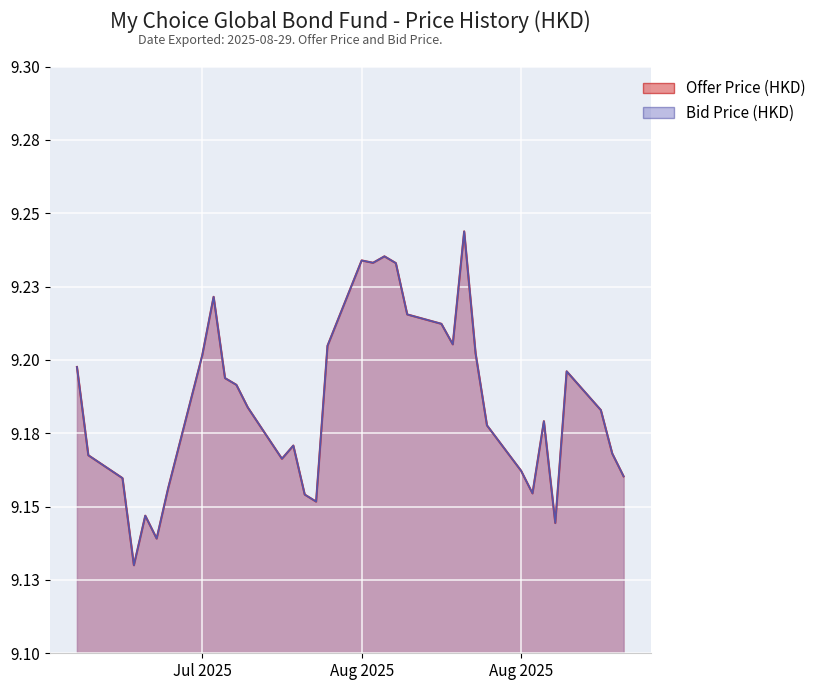

True or false: Offer Price (HKD) and Bid Price (HKD) cross at least once.

False